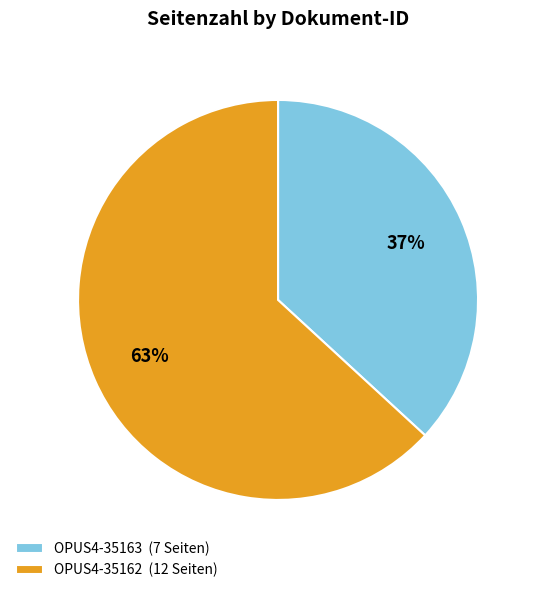

Does any single category account for the majority?

Yes